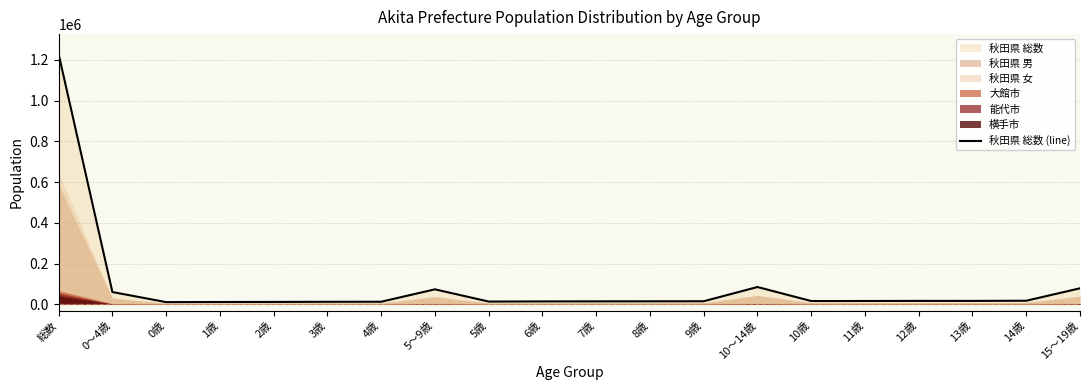

Between 13歳 and 5歳, which is larger?

13歳